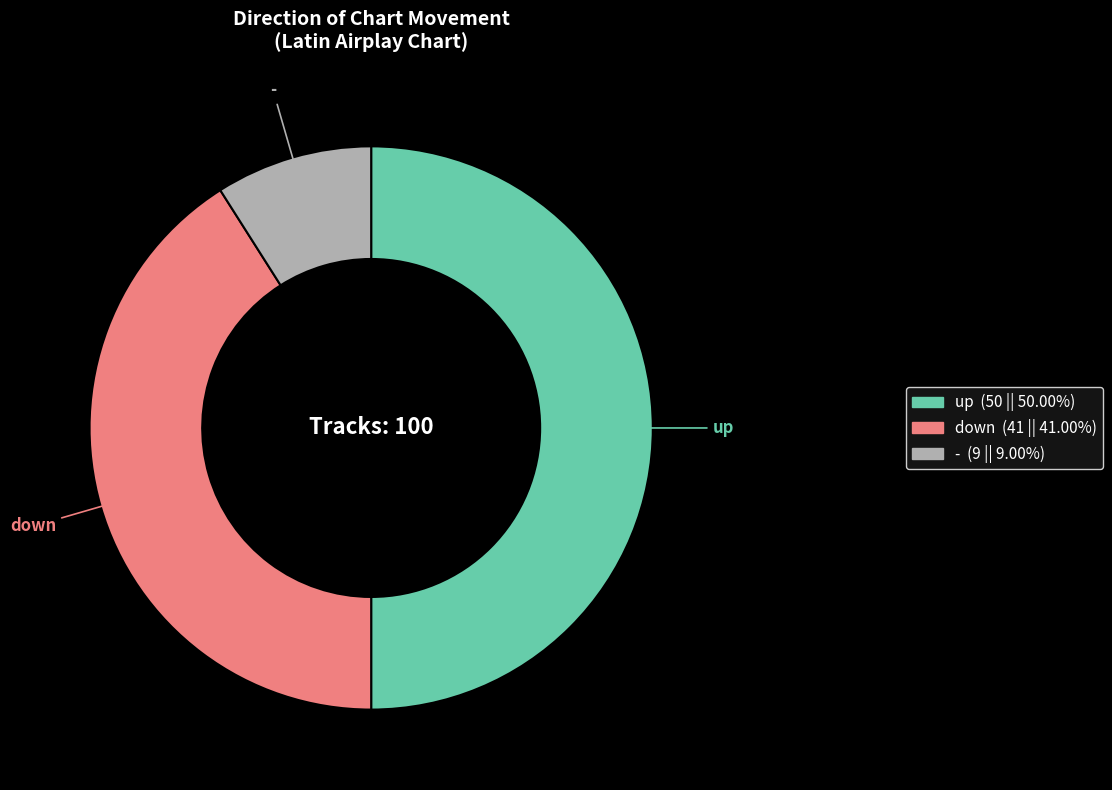

Which slice is the largest?

up